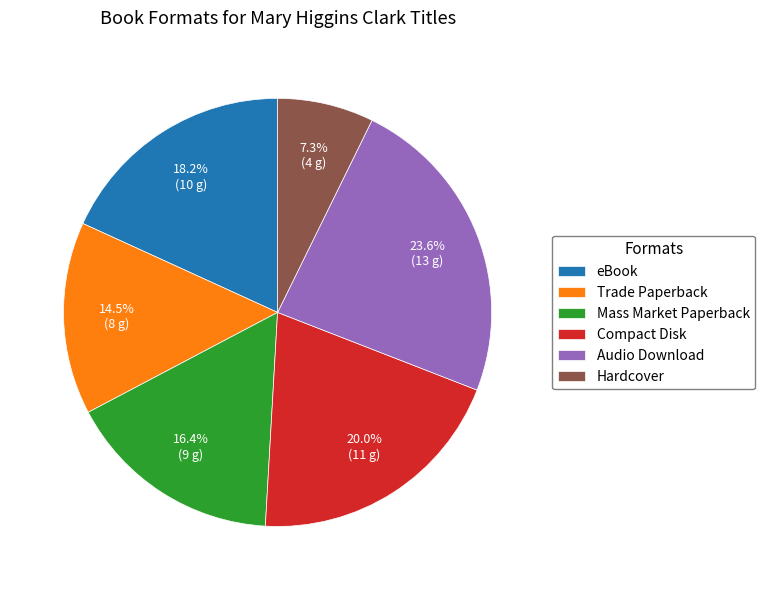

Combined, what portion of the pie is eBook and Compact Disk?

38.2%